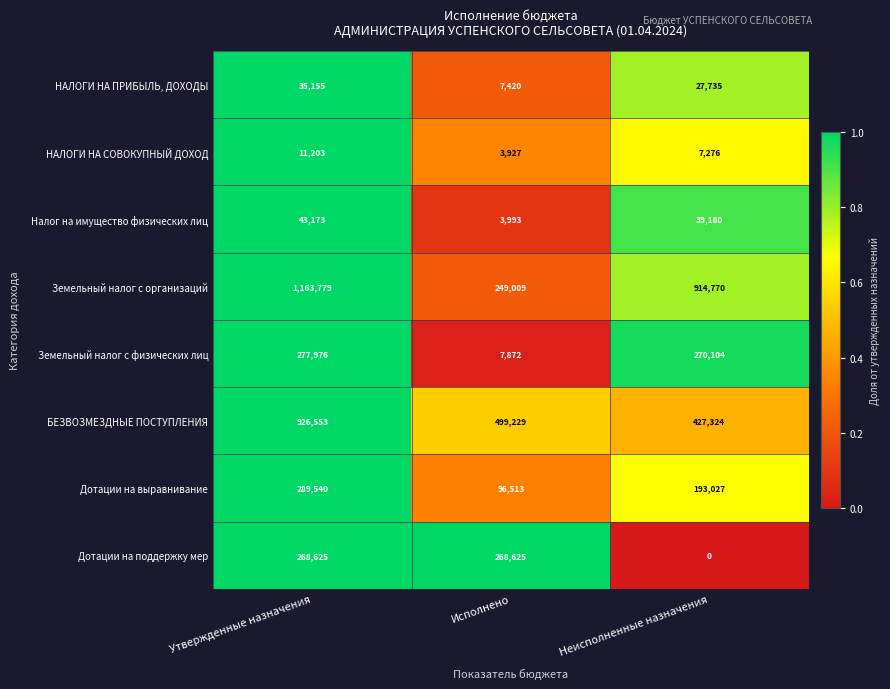

What is the approximate value of НАЛОГИ НА СОВОКУПНЫЙ ДОХОД at Утвержденные назначения, to the nearest 10?

11200